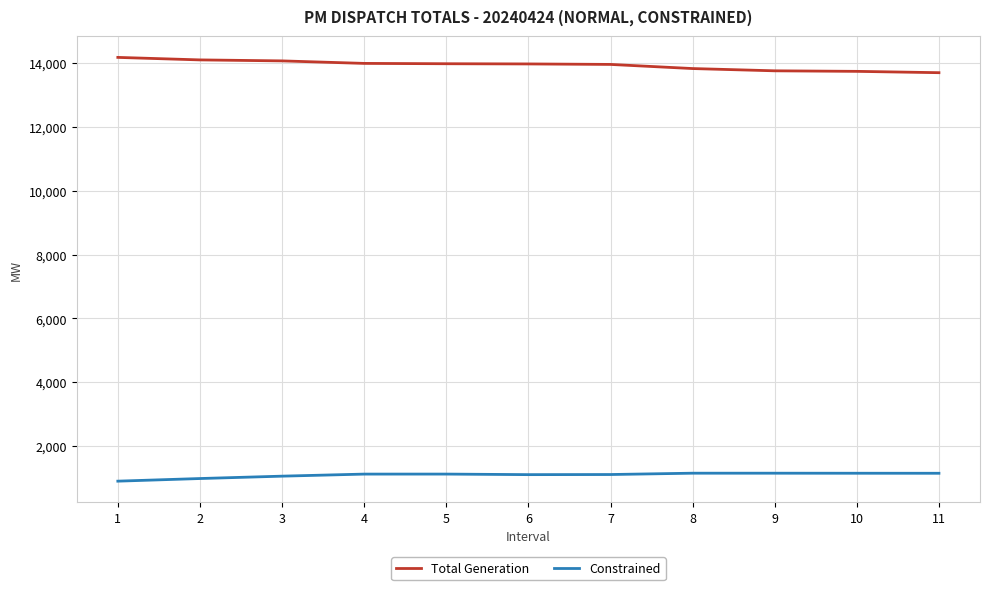

List the series in order of their overall mean, lowest first.

Constrained, Total Generation